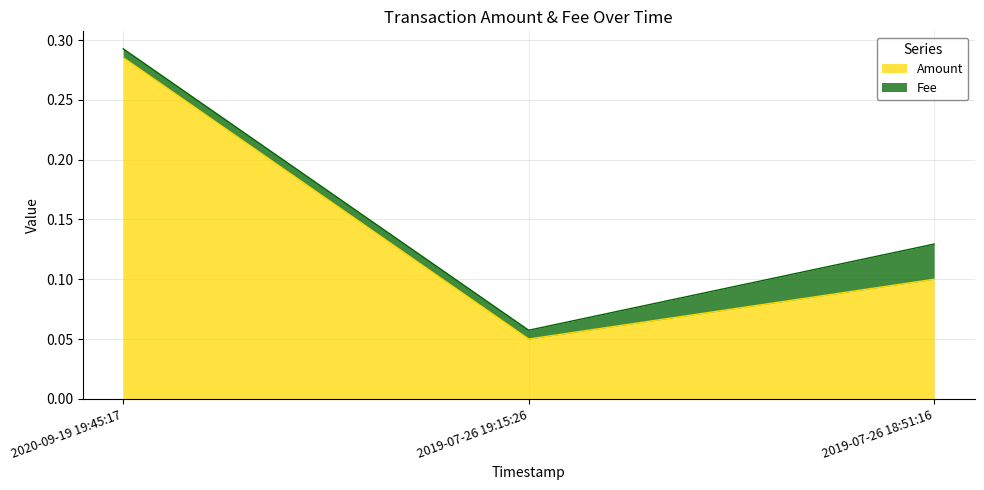

Which category has the lowest value across all series?

2019-07-26 19:15:26